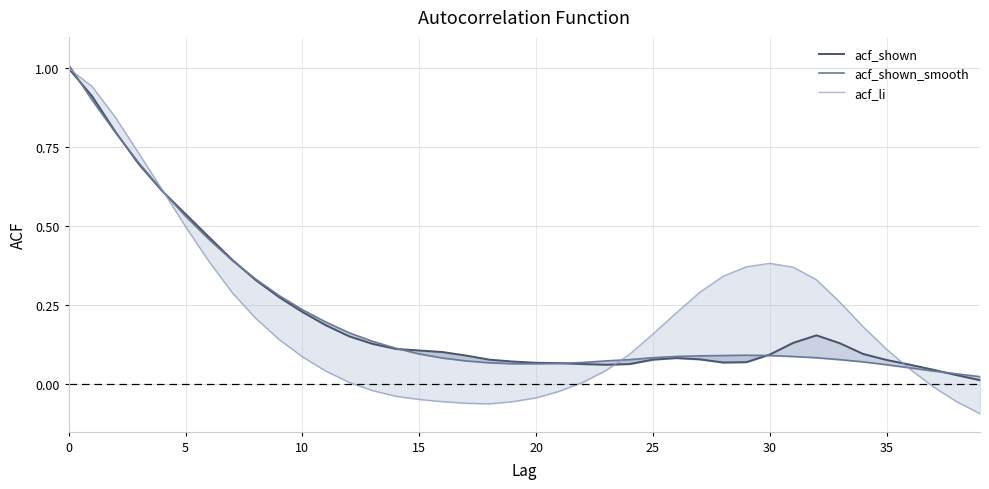

How many intersections are there between acf_li and acf_shown_smooth?

4